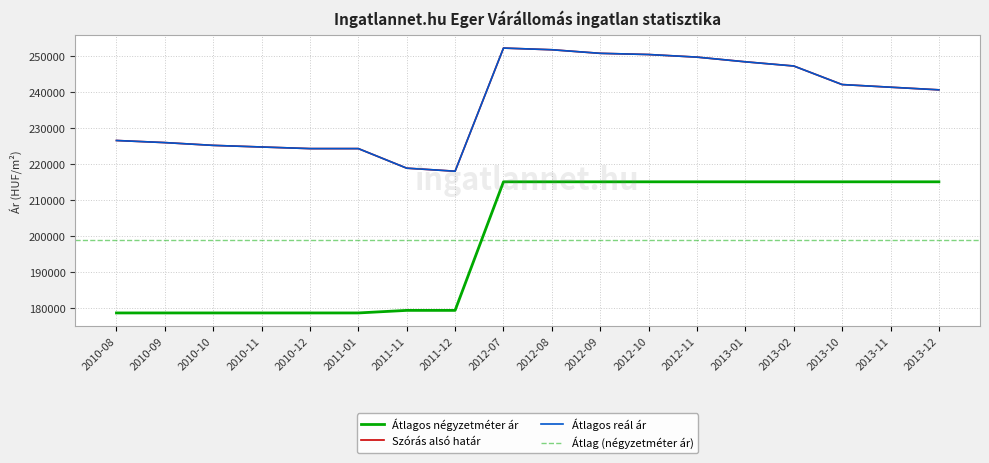

What is the label of the 7th point from the right?

2012-10